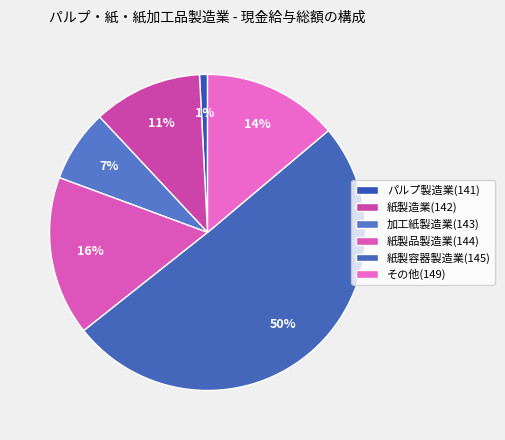

What is the majority slice?

紙製容器製造業(145)